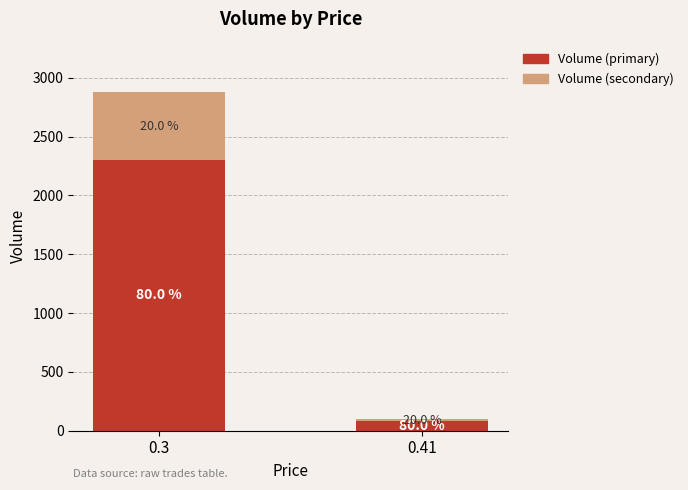

How many bars are there in total?

2